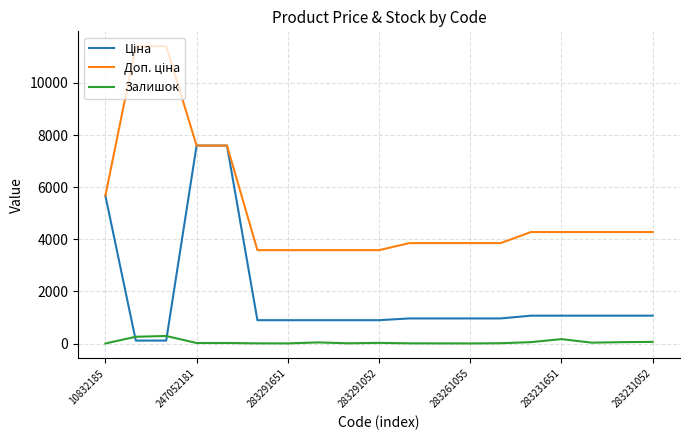

What is the maximum value shown in the chart?

11410.0